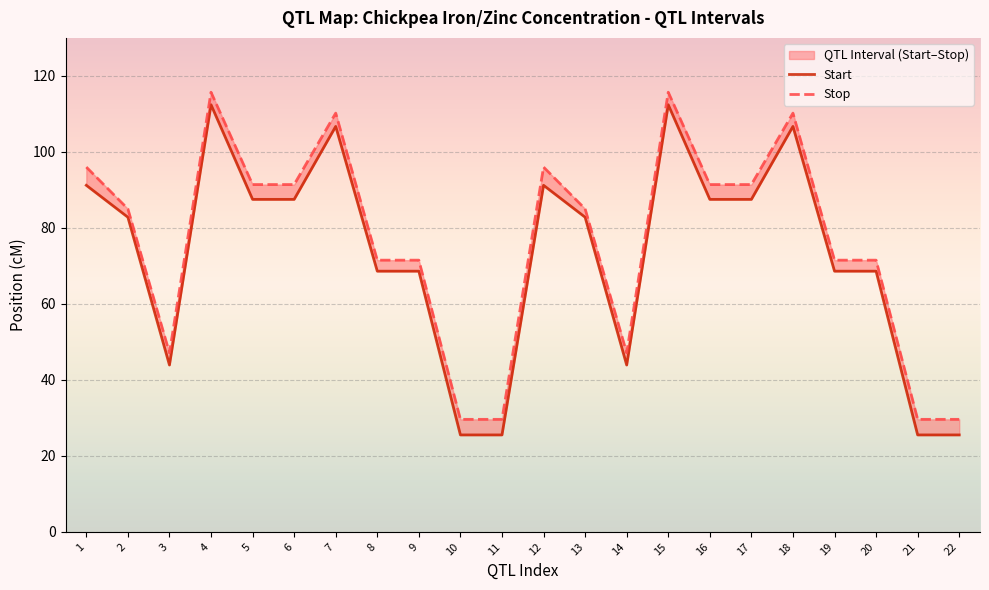

How many values in the Start series are below 82?

10